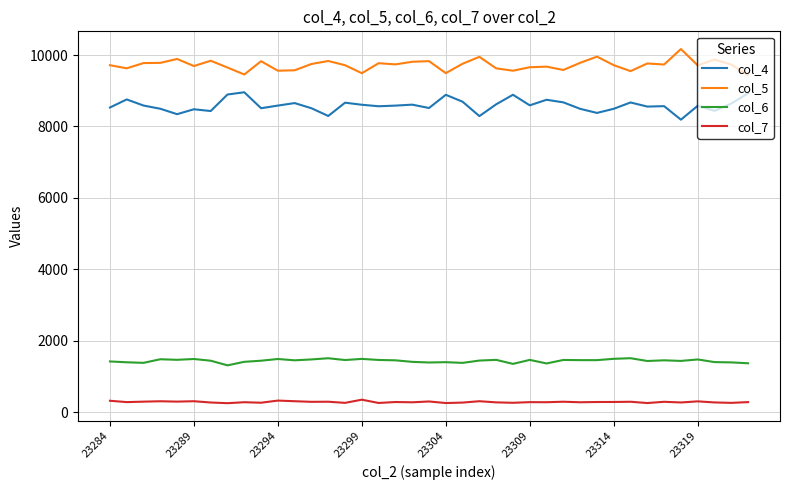

What is the minimum value shown in the chart?

247